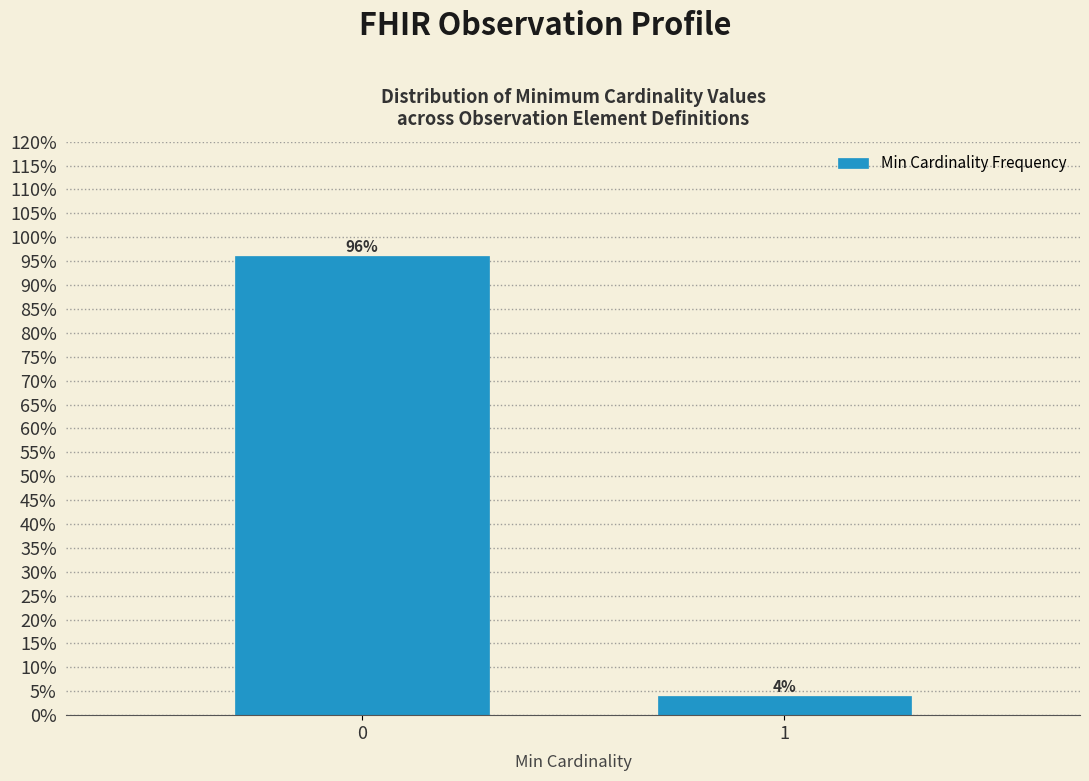

Reading left to right, what are all the values shown in this chart?

96	4